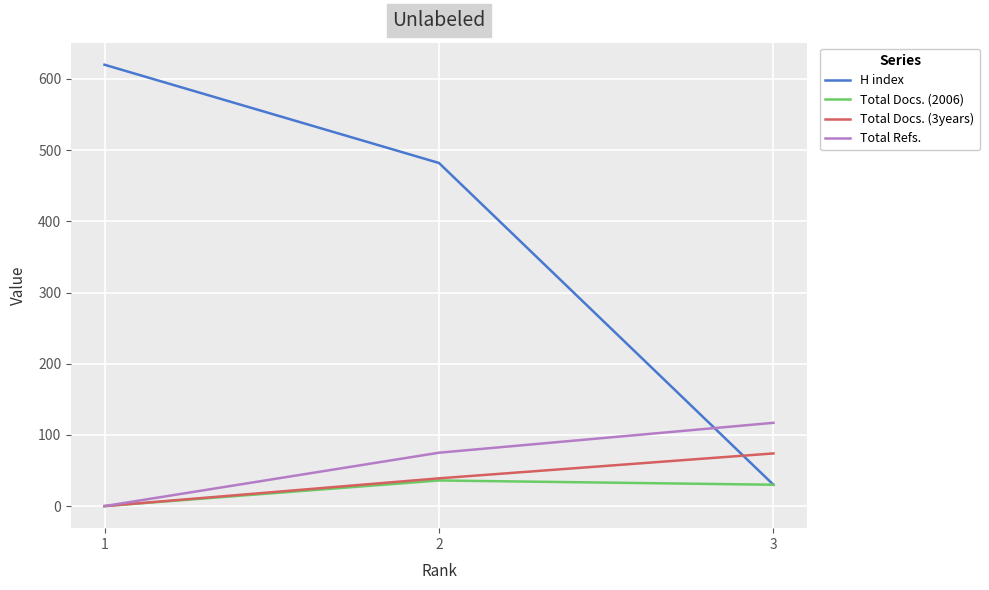

At which label does H index reach its minimum?

3